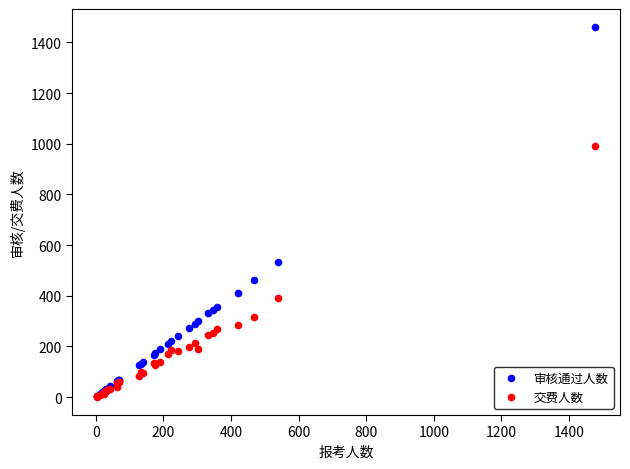

Which series has the largest Y range (max minus min)?

审核通过人数